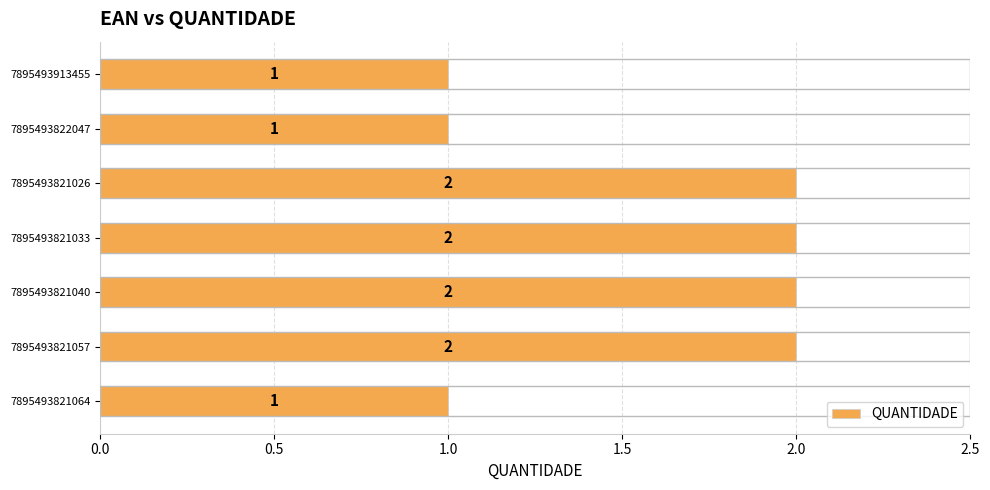

Reading top to bottom, transcribe all the data shown in this chart.

1	1	2	2	2	2	1